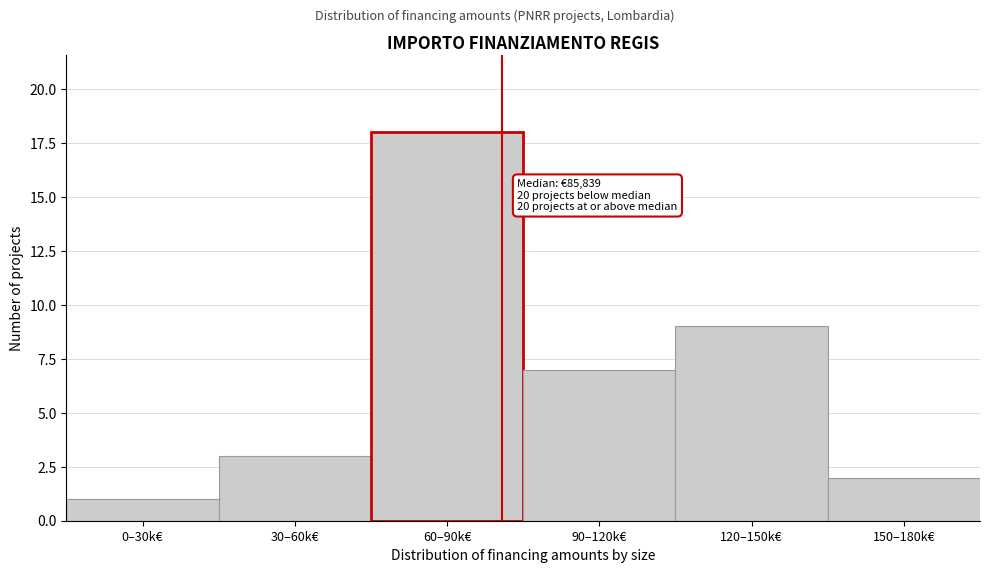

Reading left to right, extract all data points from this chart.

1	3	18	7	9	2